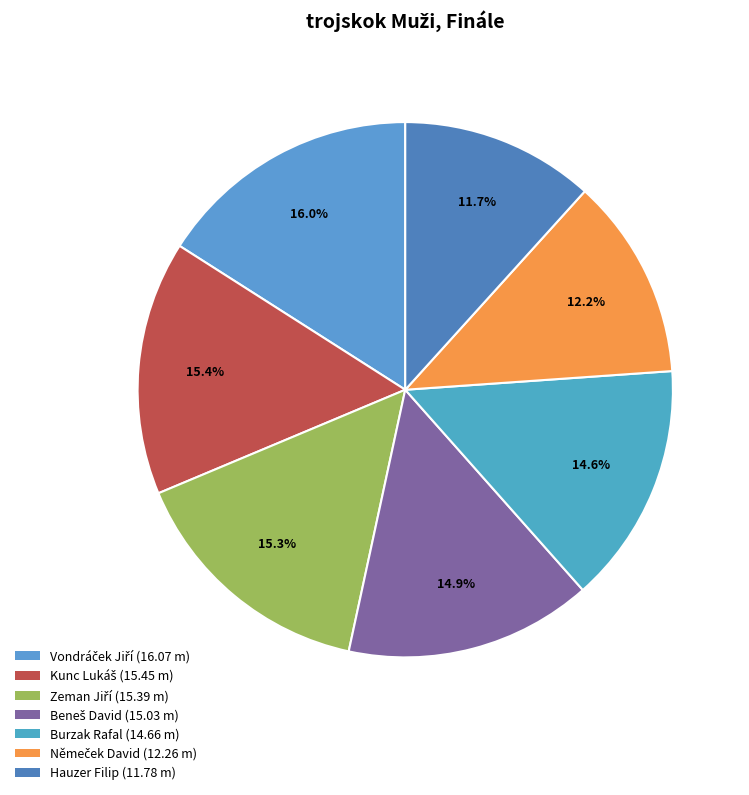

Which category has the biggest portion of the pie?

Vondráček Jiří